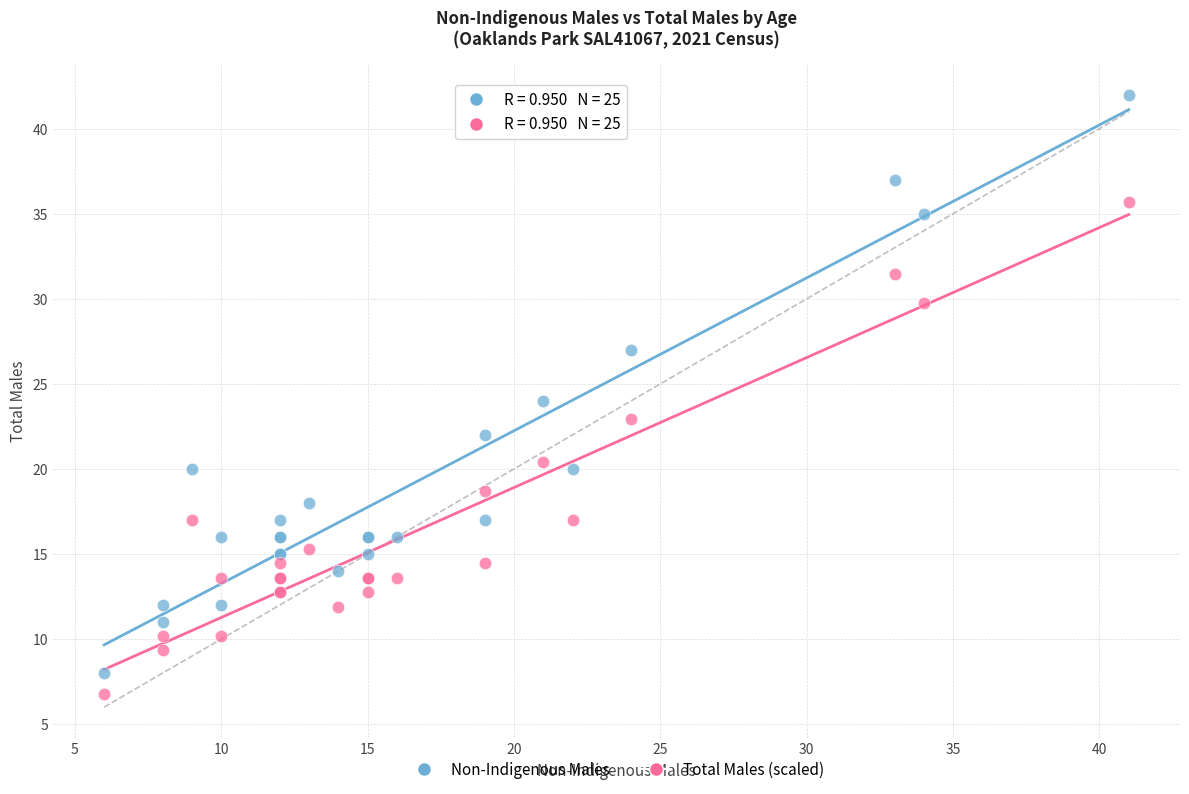

In the Non-Indigenous Males series, what Y value is closest to 25?

24.0